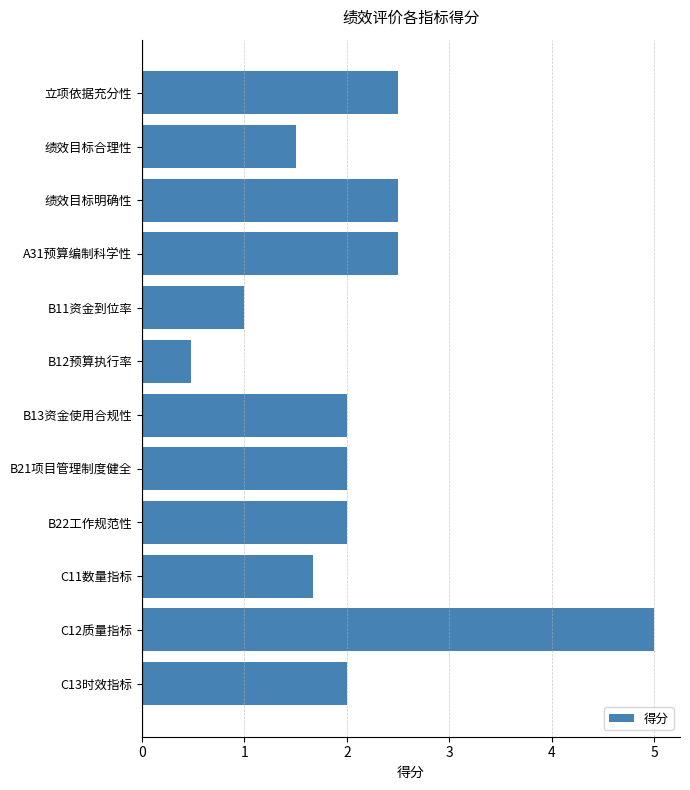

The chart shows a value of 2.0 at B21项目管理制度健全. True or false?

True